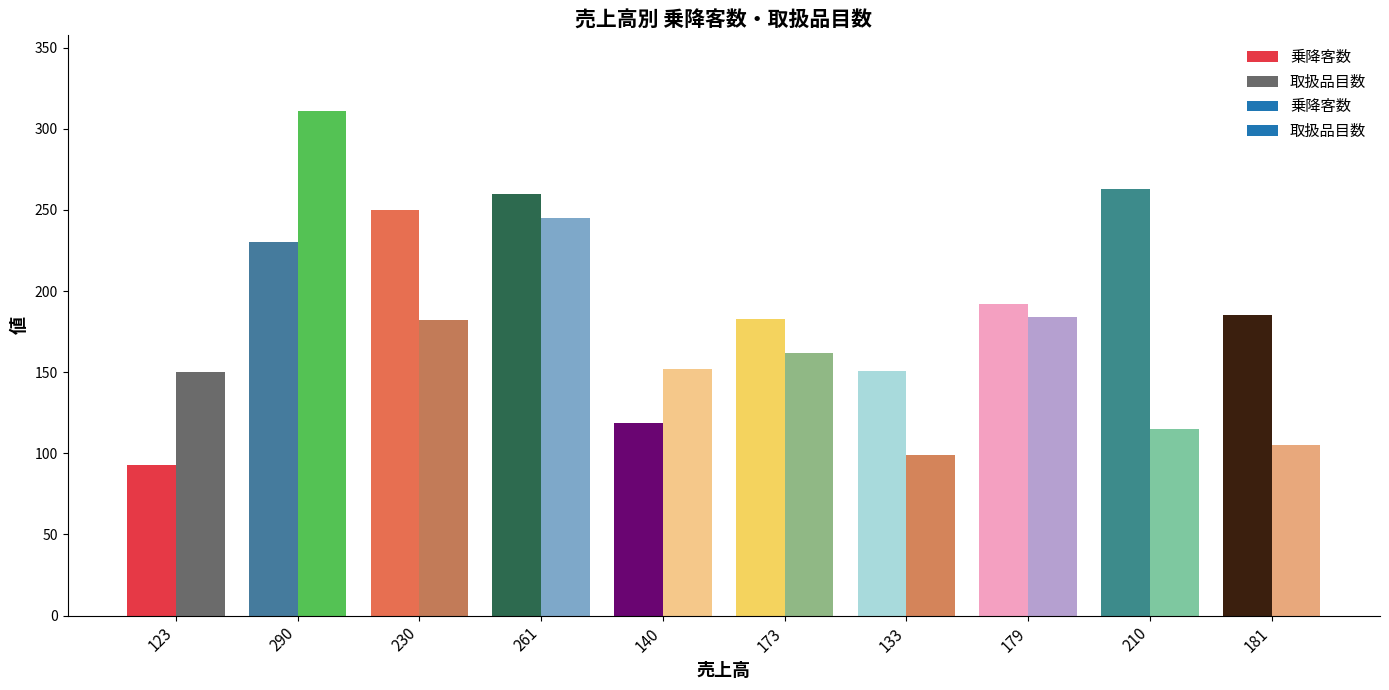

What is the difference between the highest and lowest values at 133?

52